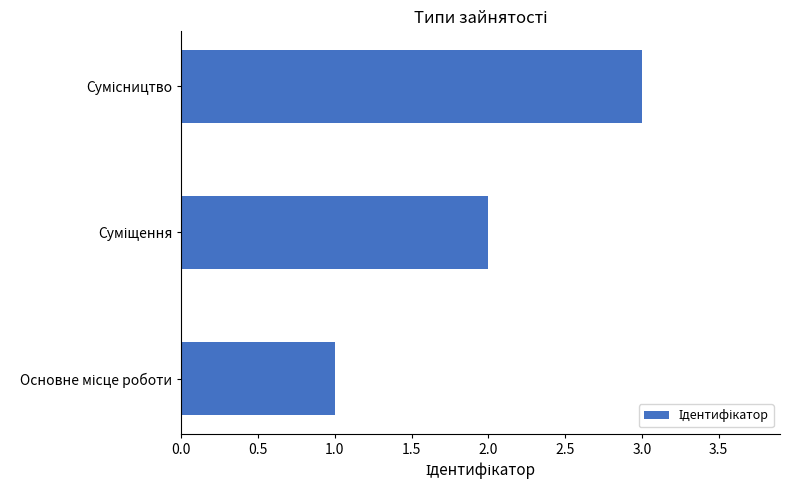

How many values are between 1 and 3?

3